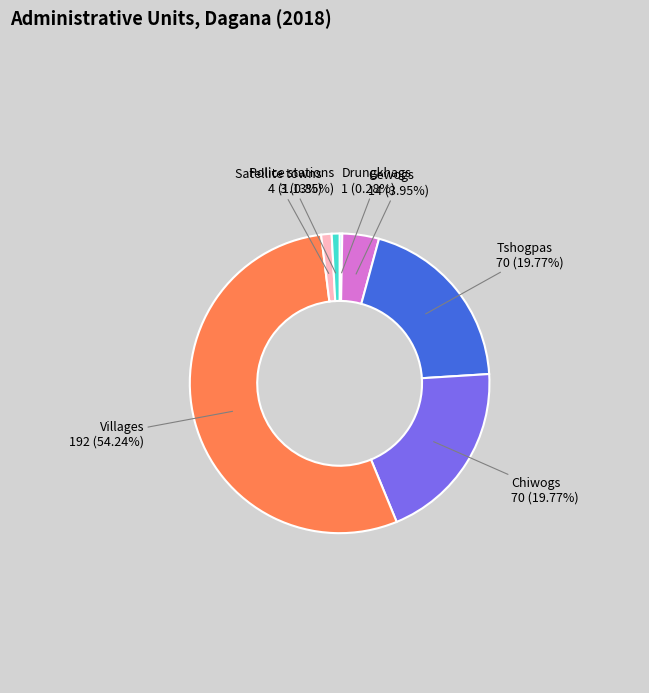

Is the sum of Gewogs and Police stations greater than half?

No